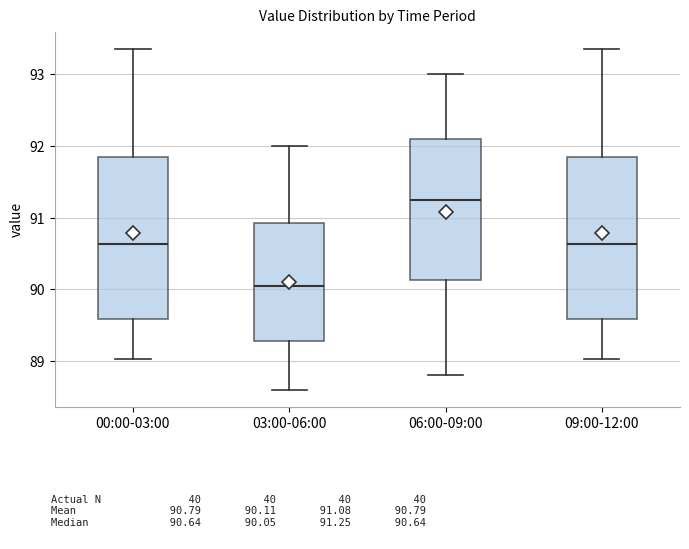

Which box has the lowest median line?

03:00-06:00